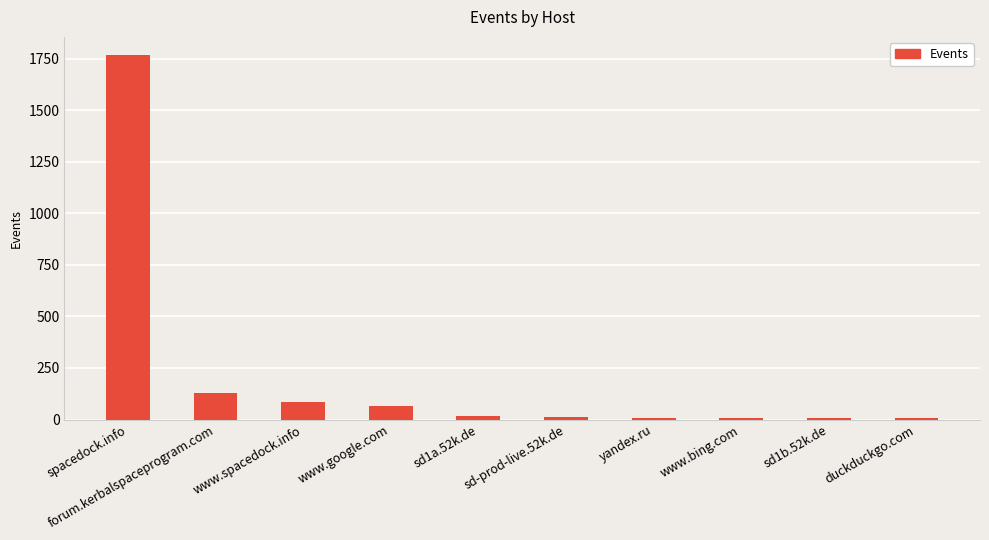

Count the number of data series in this chart.

1